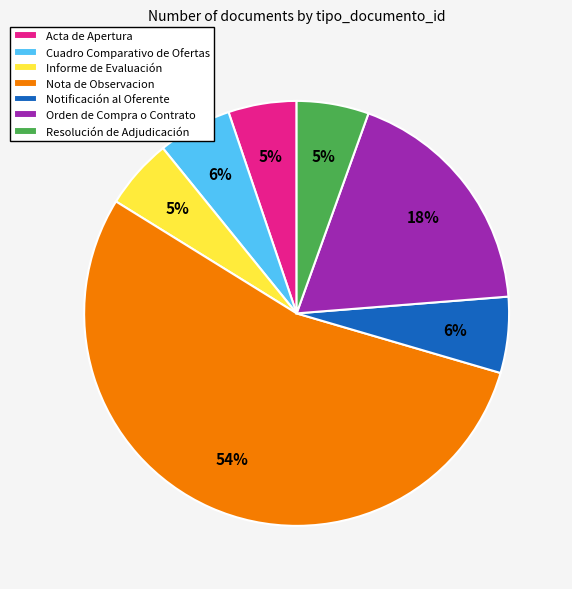

Is the sum of Acta de Apertura and Notificación al Oferente greater than half?

No